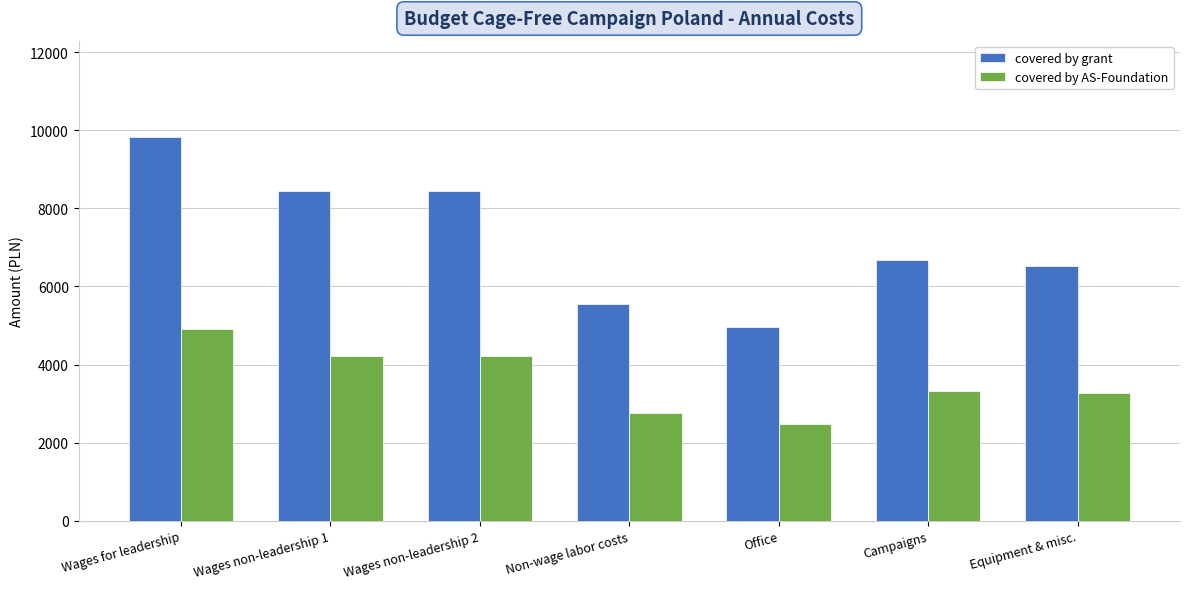

What is the minimum value shown in the chart?

2475.0